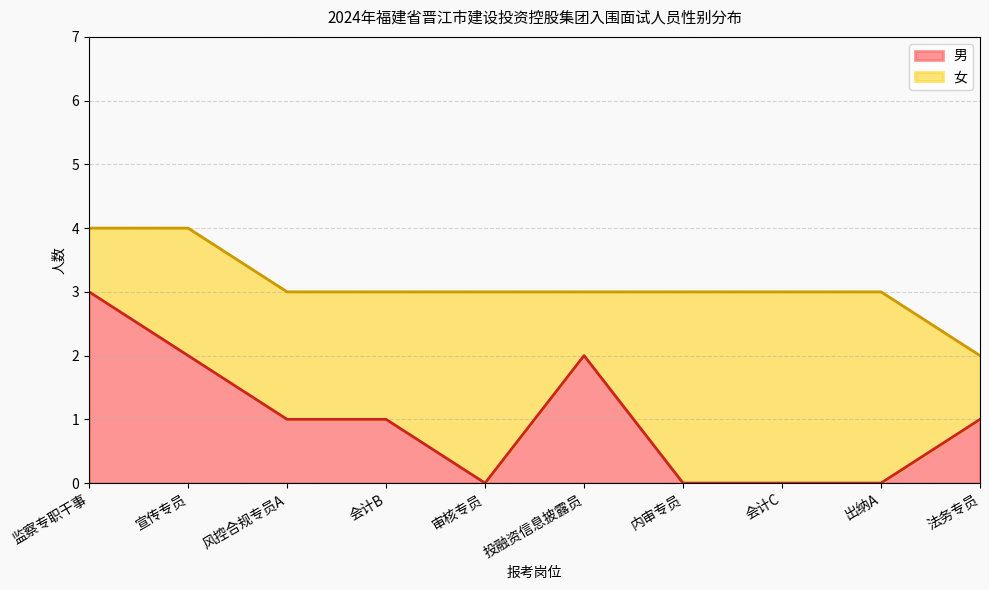

Is it true that the value at 投融资信息披露员 is 1?

False